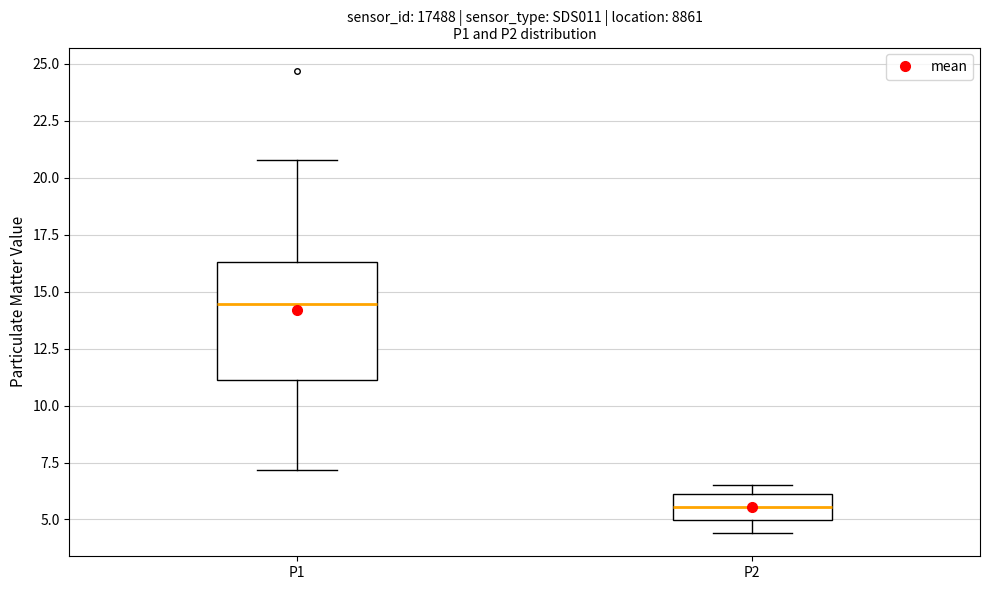

Where does the median line of the box for P1 sit on the y-axis? The values are not printed on the chart, so give them approximately, as read against the axis.

14.5